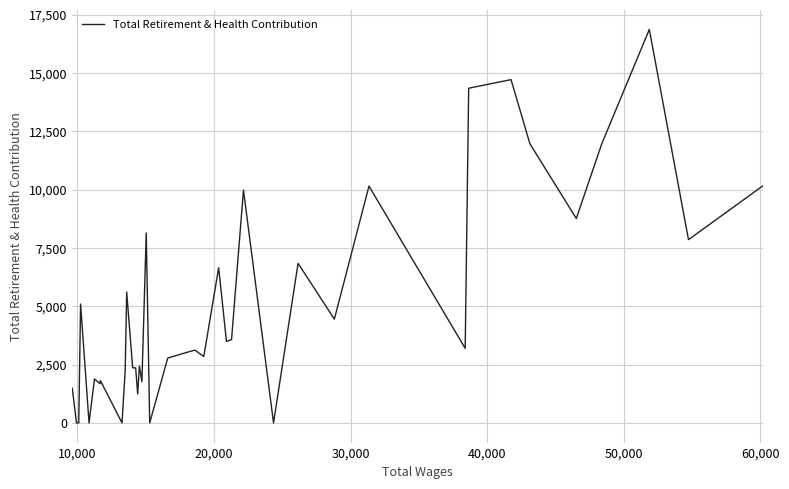

What is the difference between the maximum and minimum values?

16861